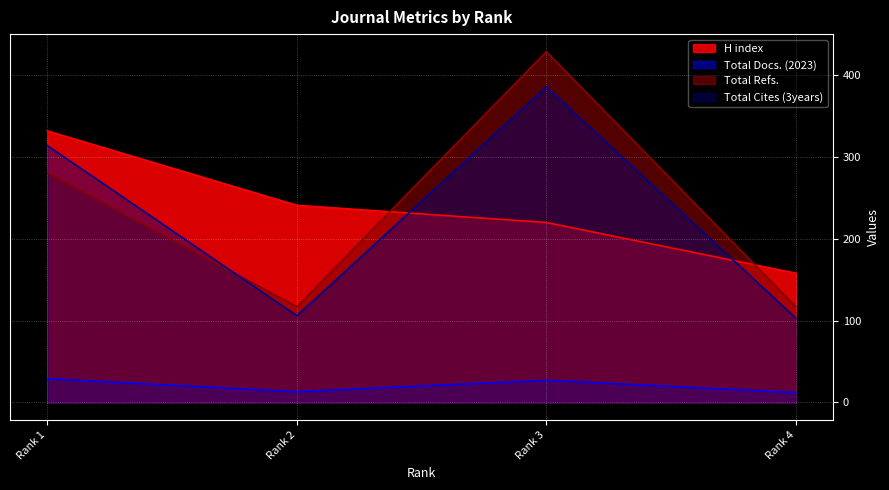

List the labels in order of Total Docs. (2023) value, largest first.

Rank 1, Rank 3, Rank 2, Rank 4